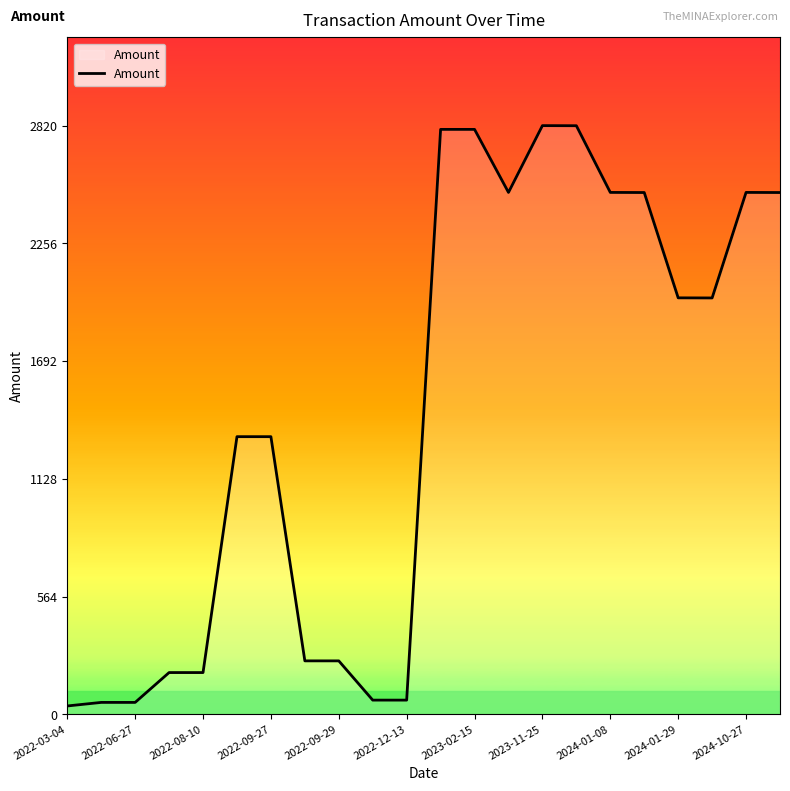

What is the sum of all values?

31593.8